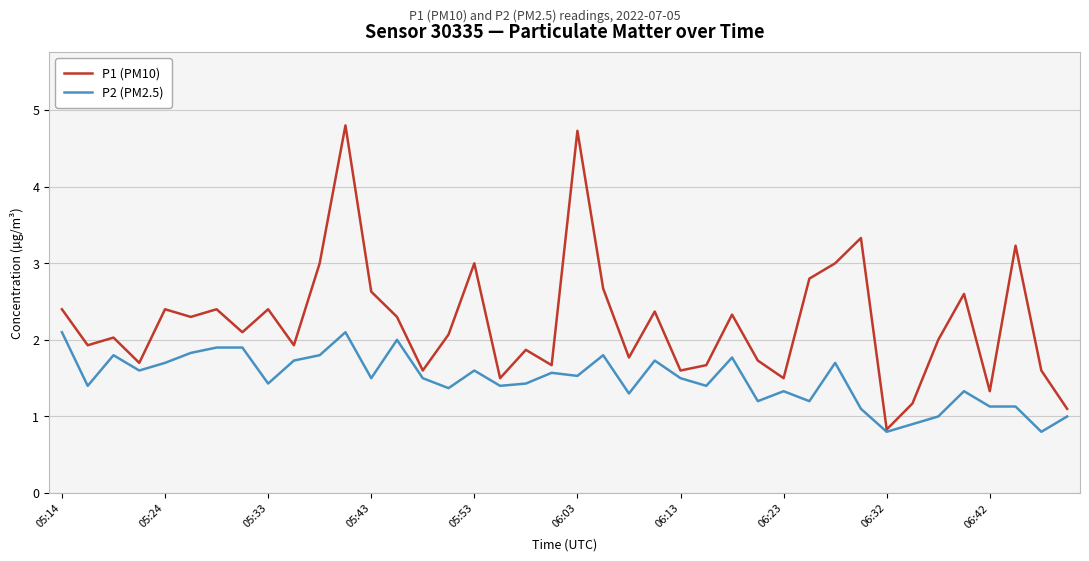

Which series has the widest spread of values?

P1 (PM10)